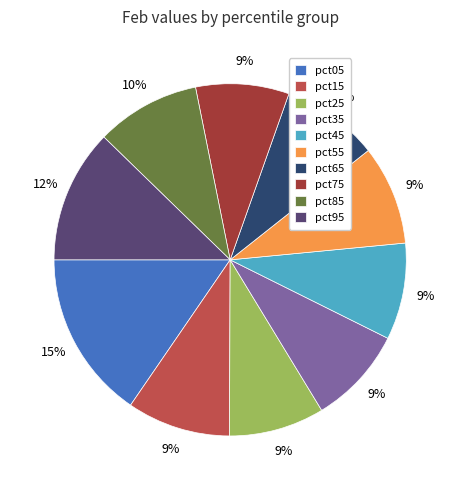

How many slices are in this pie chart?

10